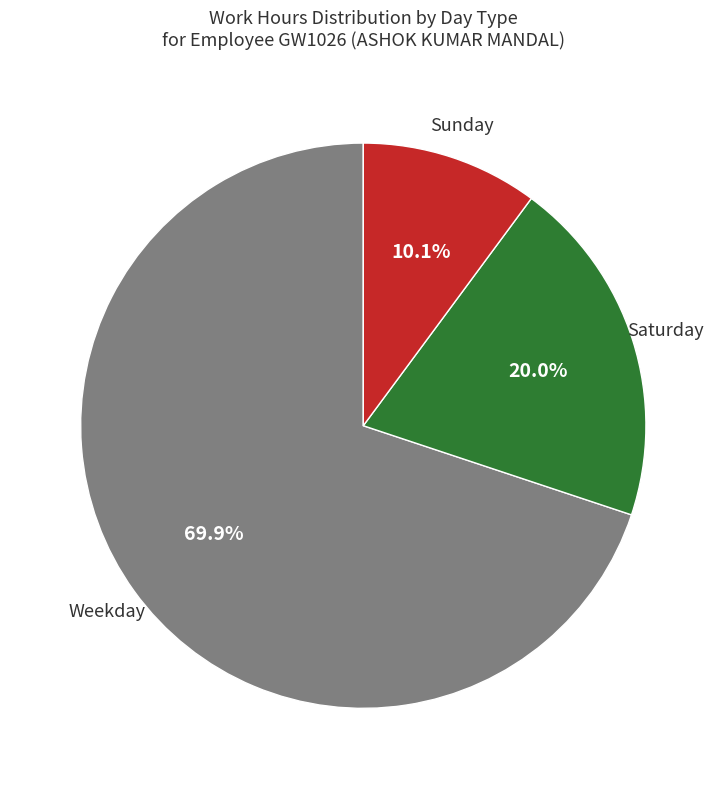

Which has a higher value, Weekday or Sunday?

Weekday